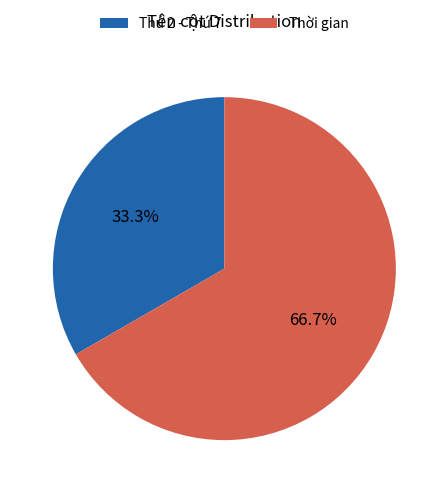

Which category accounts for the majority?

Thời gian